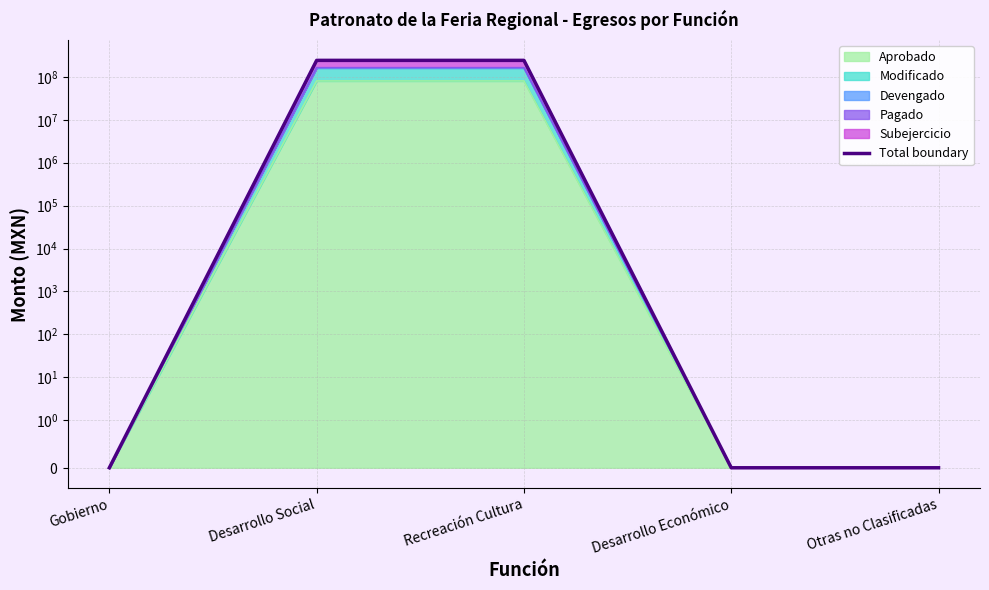

What is the average value?

97300766.5